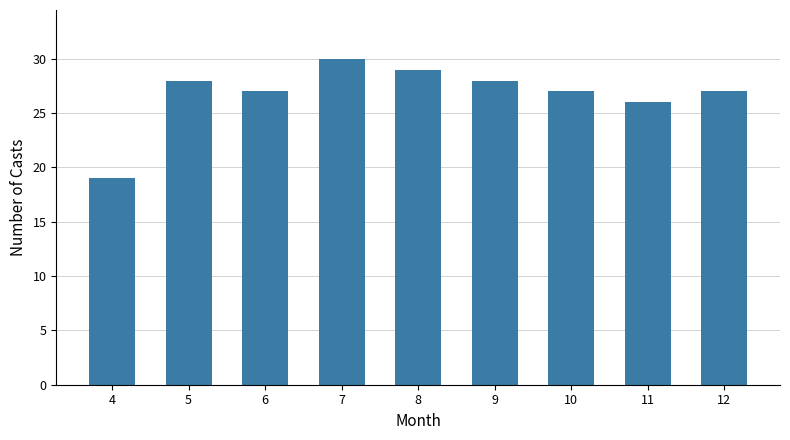

What is the value of the 1st bar from the left?

19